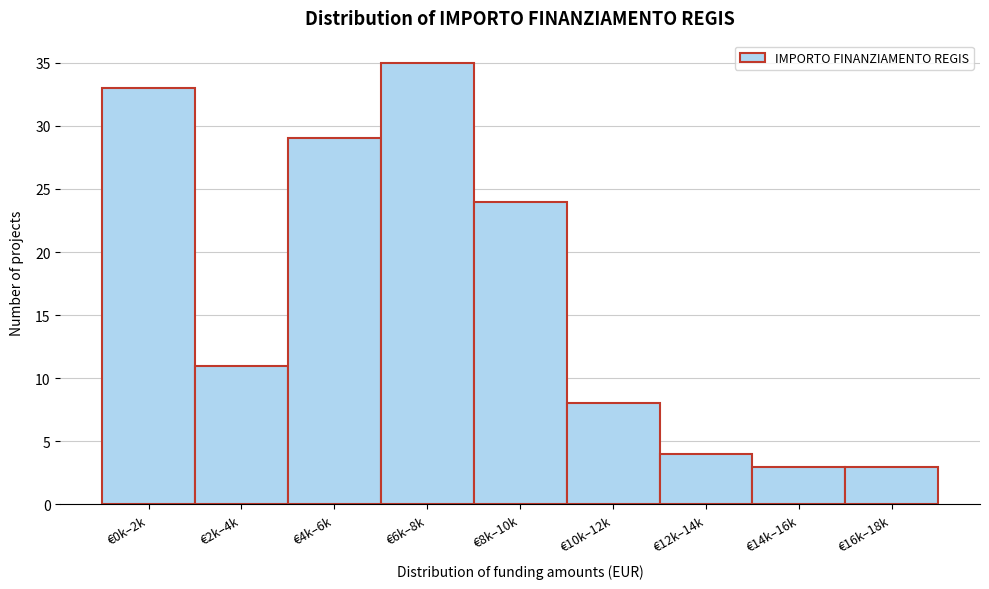

Reading left to right, list all the values displayed in this chart.

€0k–2k=33	€2k–4k=11	€4k–6k=29	€6k–8k=35	€8k–10k=24	€10k–12k=8	€12k–14k=4	€14k–16k=3	€16k–18k=3